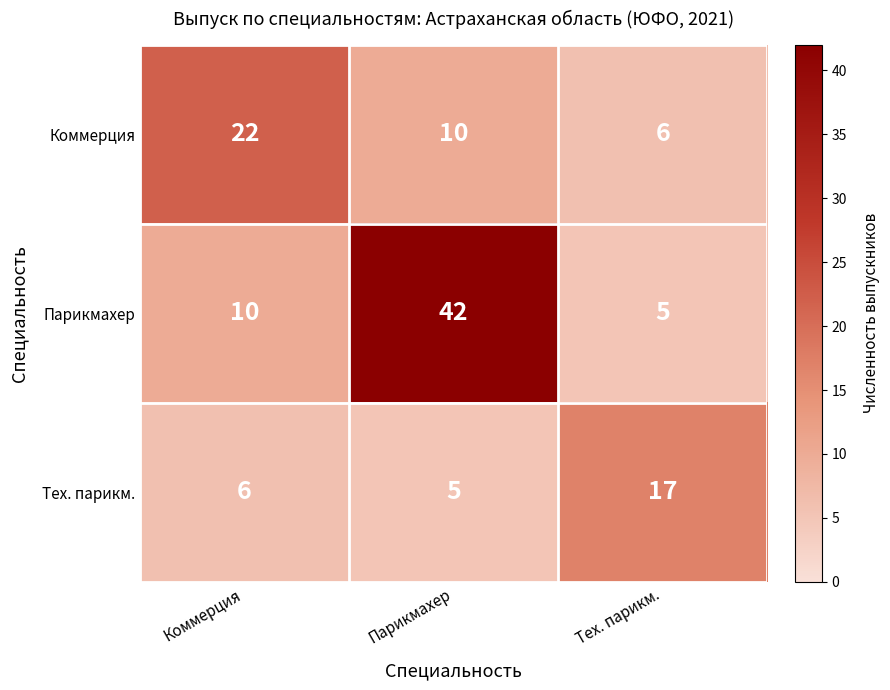

Reading left to right, list all the values displayed in this chart.

Коммерция: 22	10	6
Парикмахер: 10	42	5
Тех. парикм.: 6	5	17